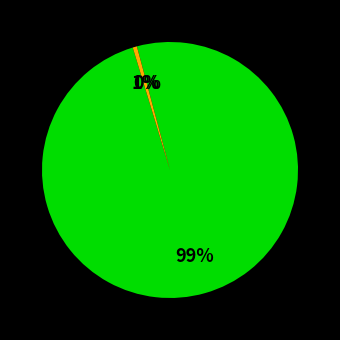

Does any single category account for the majority?

Yes